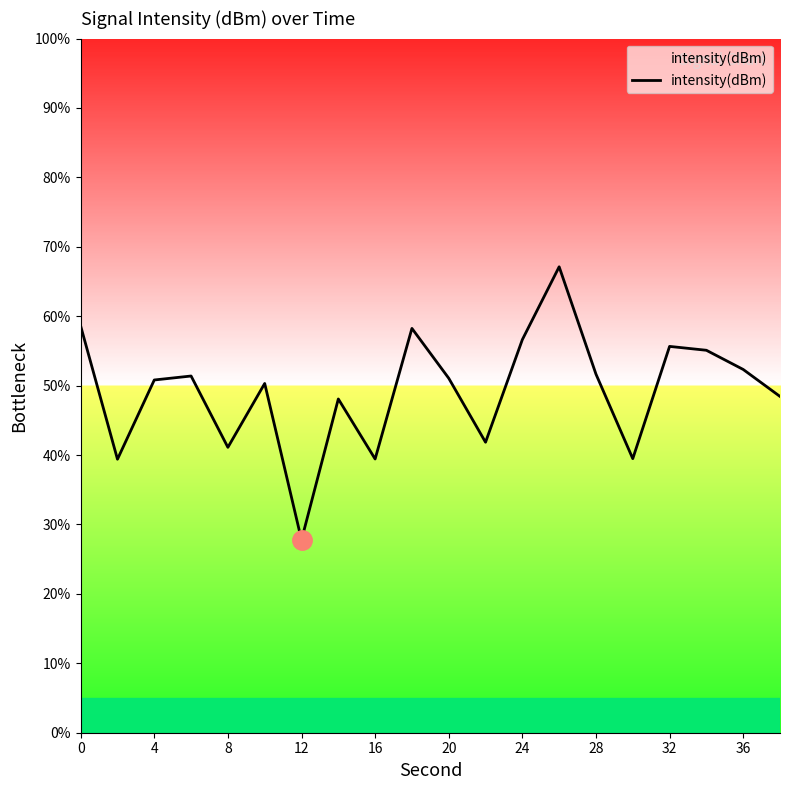

What is the maximum value shown in the chart?

67.1